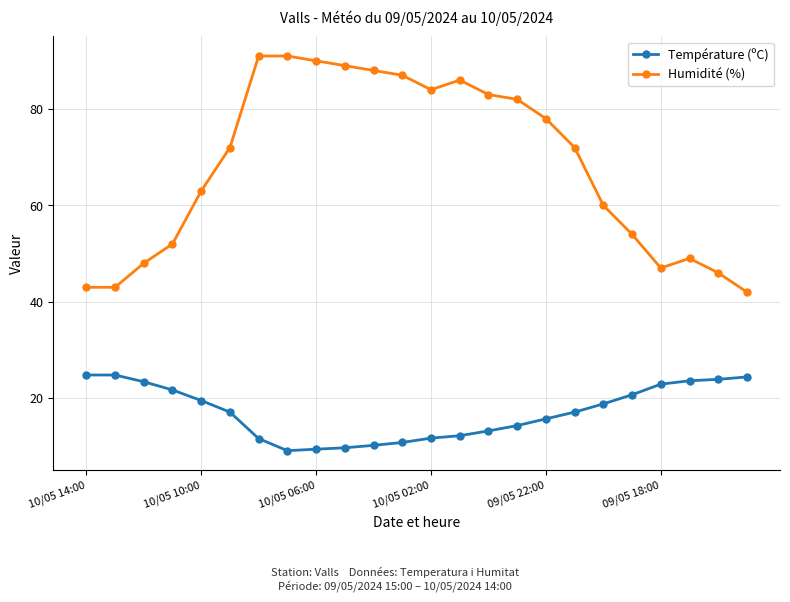

What is the difference between the maximum and minimum values in the Humidité (%) series?

49.0